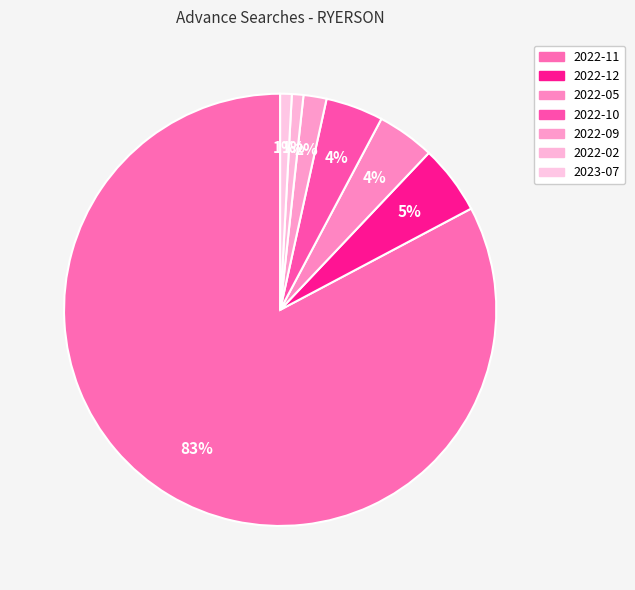

To the nearest percent, what portion does 2022-12 represent?

5%